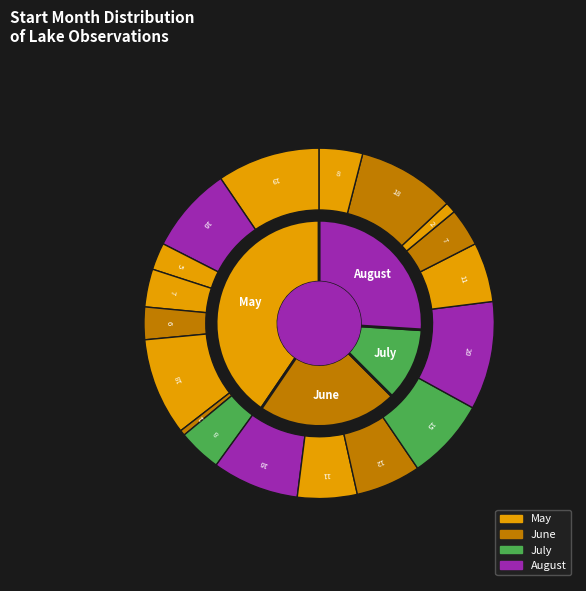

What percentage is NOT represented by 08?

90.0%